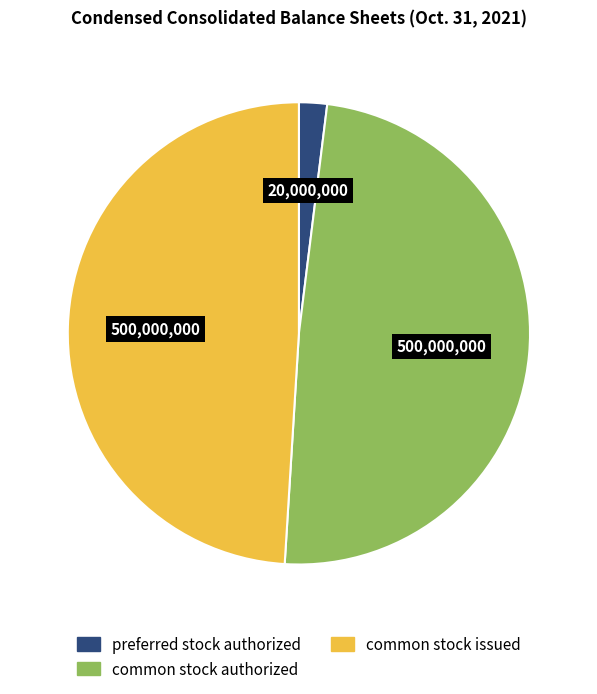

How many slices are in this pie chart?

3